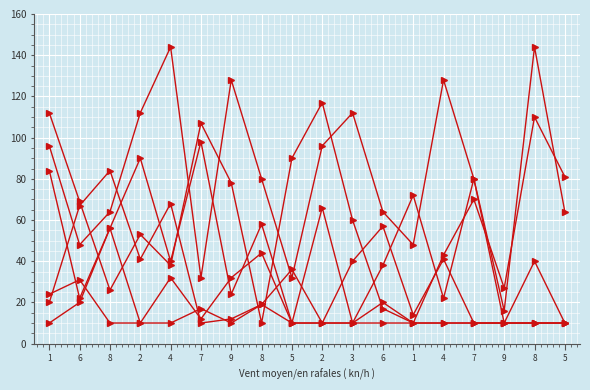

Count the number of categories in the chart.

18